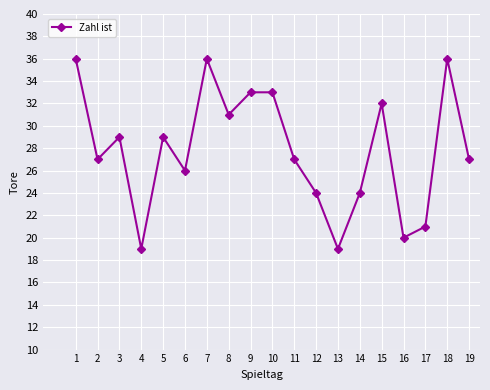

At which category does the data reach its first local peak?

3